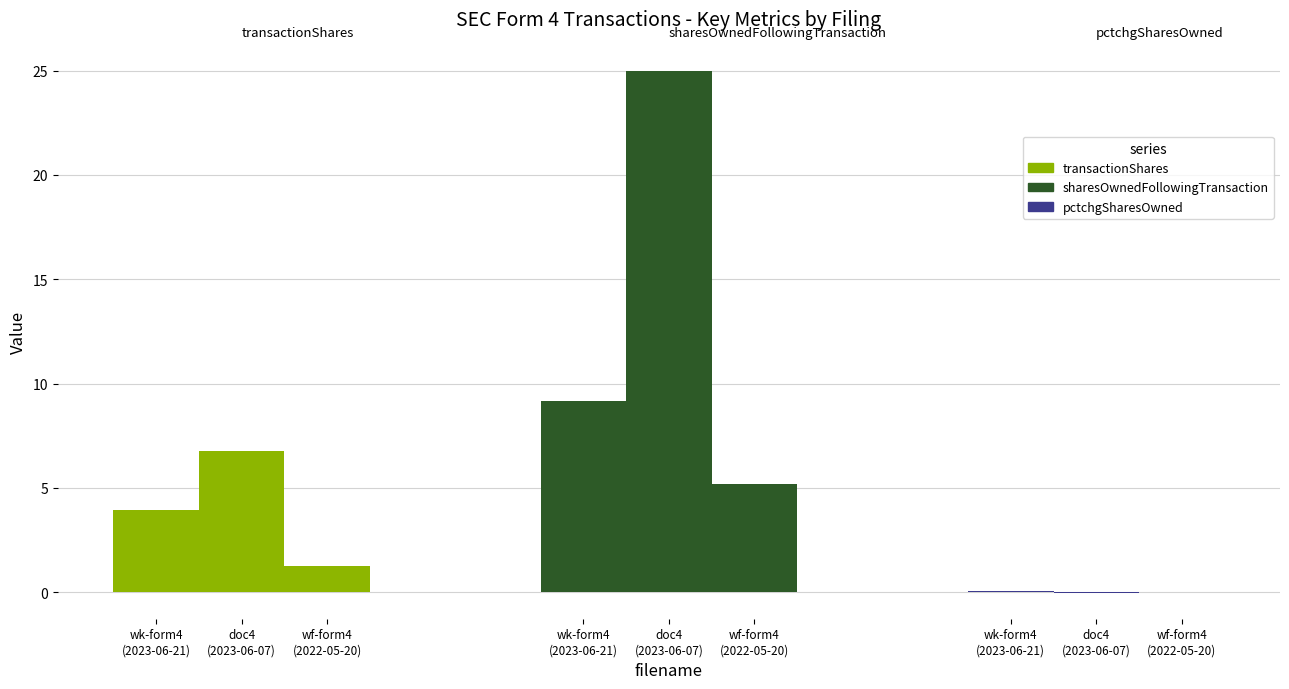

List the series in order of their peak value, highest first.

sharesOwnedFollowingTransaction, transactionShares, pctchgSharesOwned